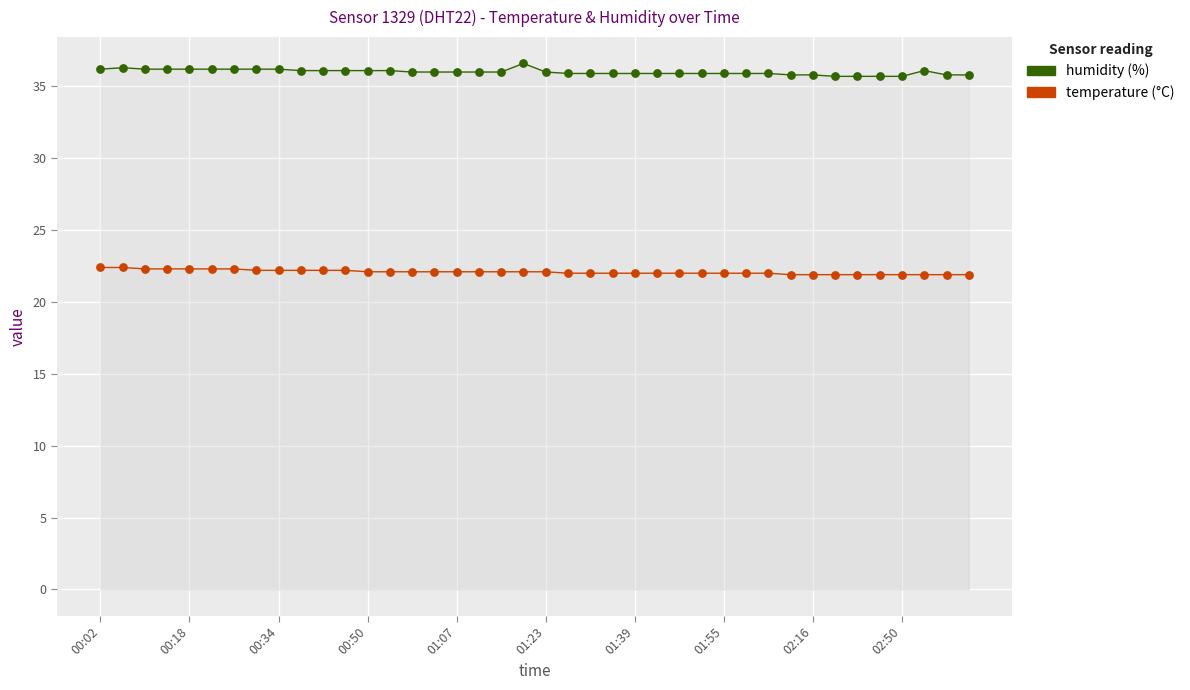

At which category is the sum across all series the highest?

19